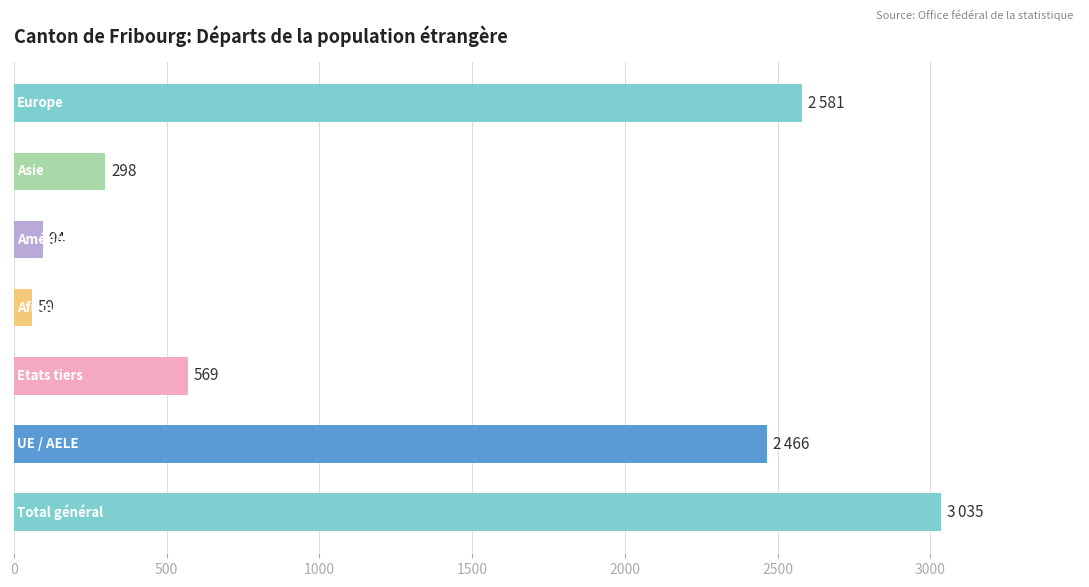

What is the difference between the maximum and minimum values?

2976